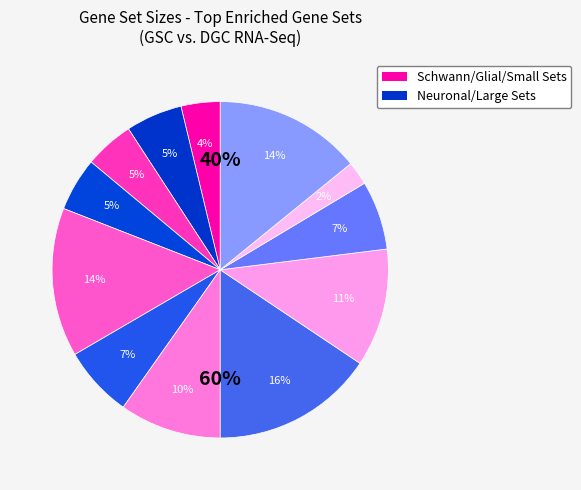

Is there any slice that represents more than half of the pie?

No